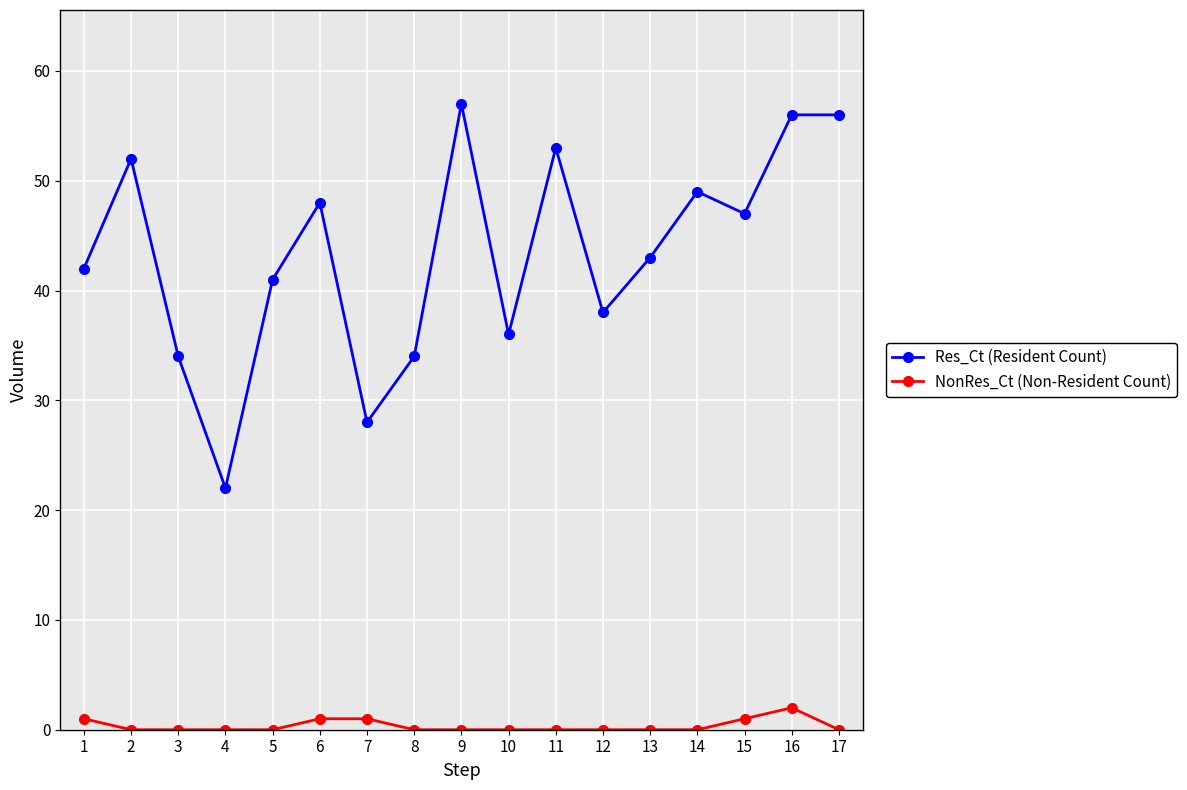

What is the spread (max minus min) of values at 7?

27